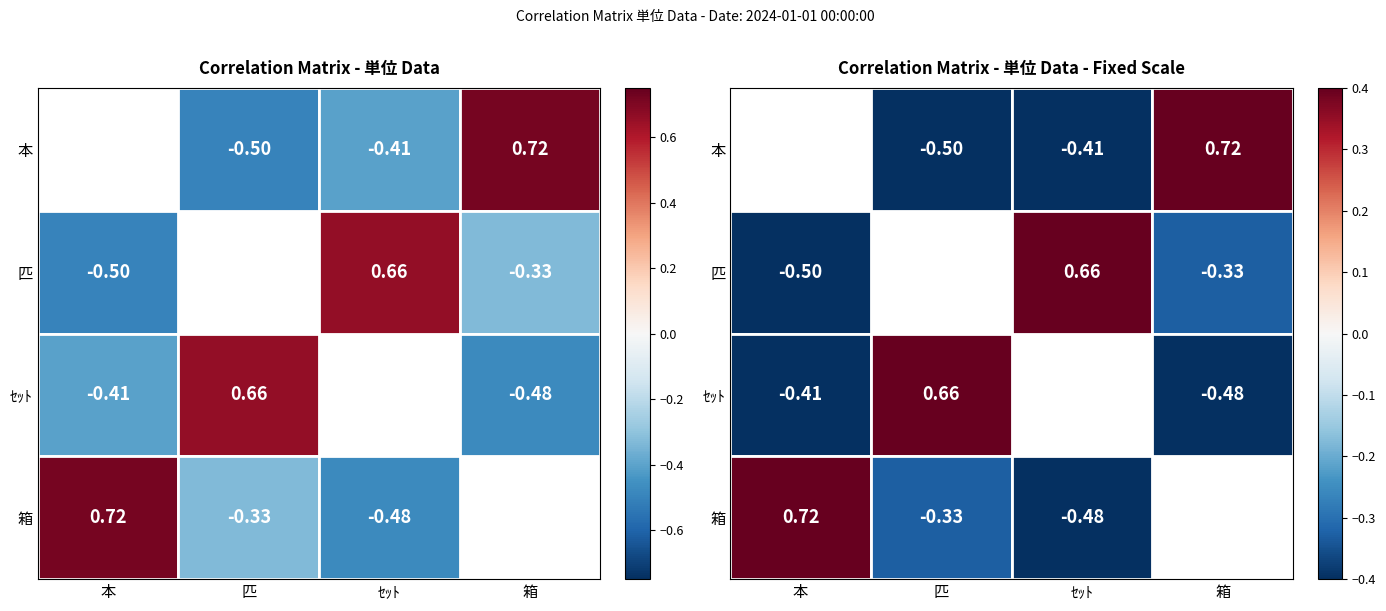

Which has a higher value, 匹 or 本?

本